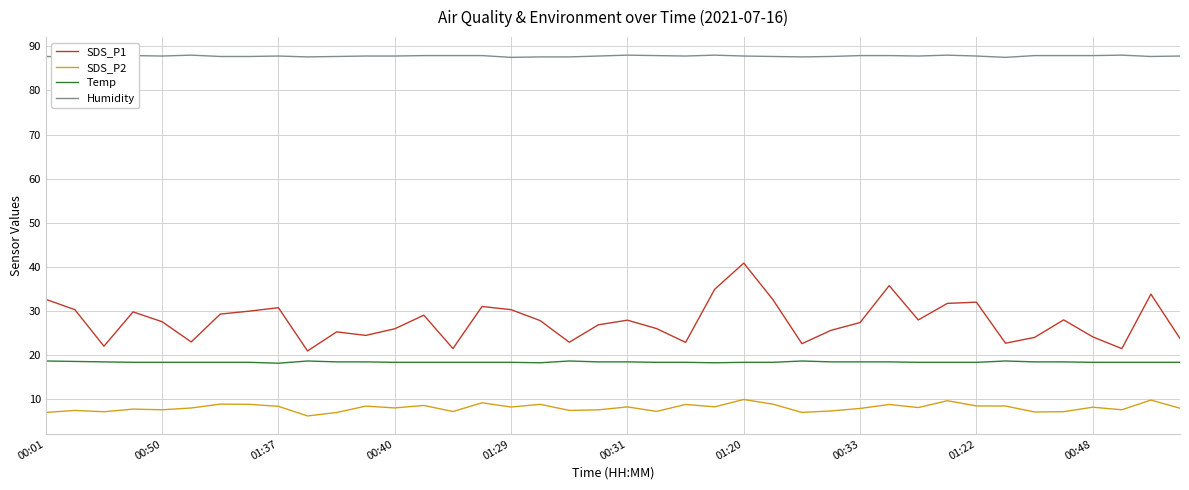

What is the highest value of the Temp series?

18.7